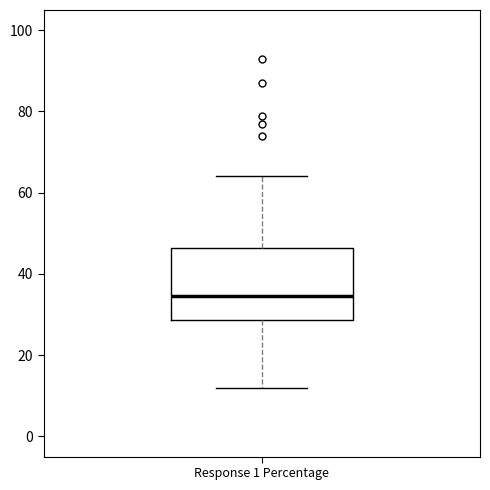

Where does the lower whisker of the box for Response 1 Percentage end on the y-axis? The values are not printed on the chart, so give them approximately, as read against the axis.

12